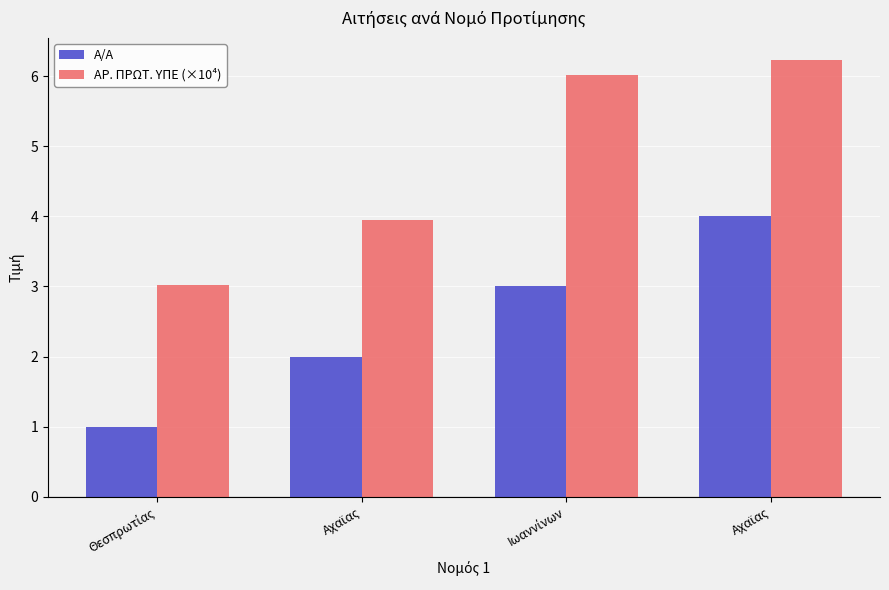

Which series has the largest total across all categories?

ΑΡ. ΠΡΩΤ. ΥΠΕ (×10⁴)